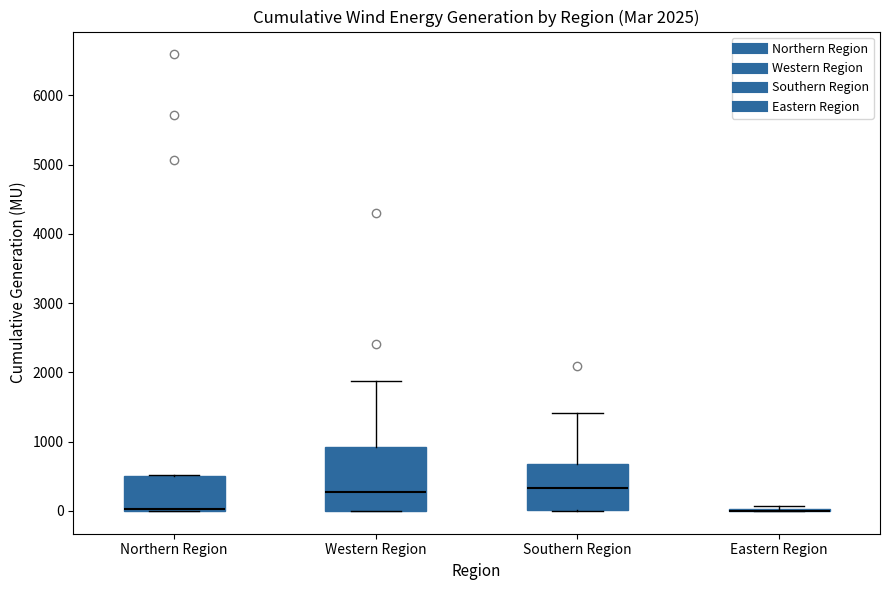

Comparing the boxes themselves (not the whiskers), which one is the tallest?

Western Region